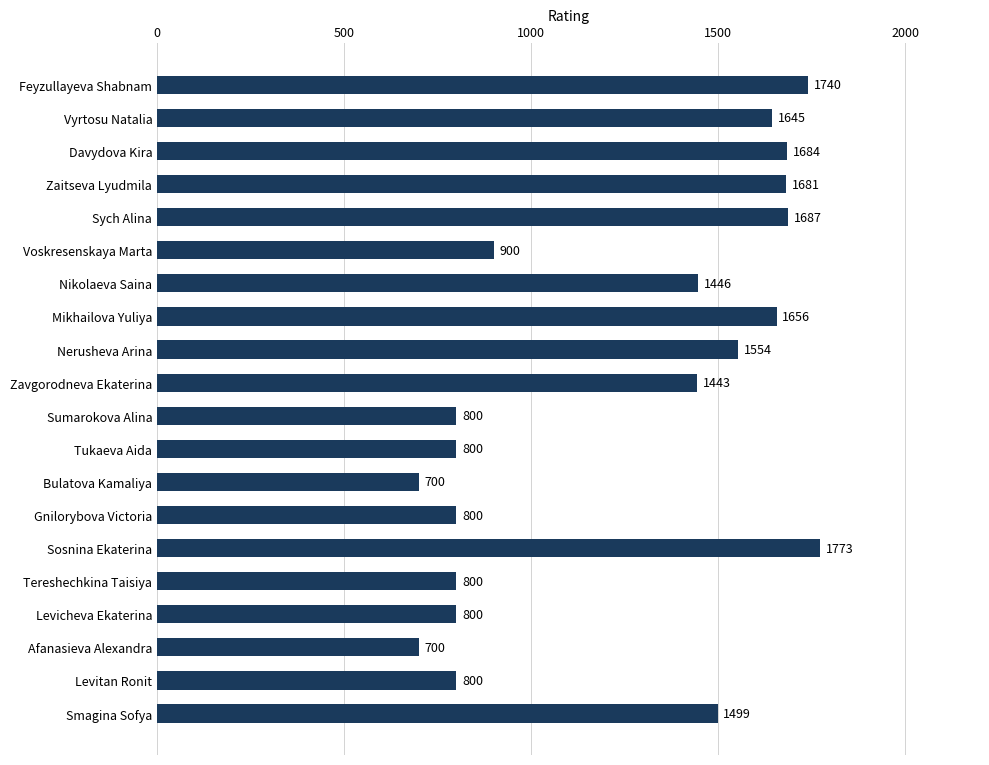

Read the value at Sosnina Ekaterina, to the nearest 50.

1750